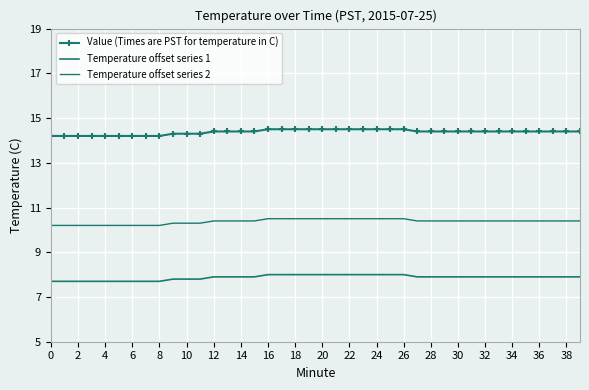

True or false: Value (Times are PST for temperature in C) and Temperature offset series 1 intersect in this chart.

False